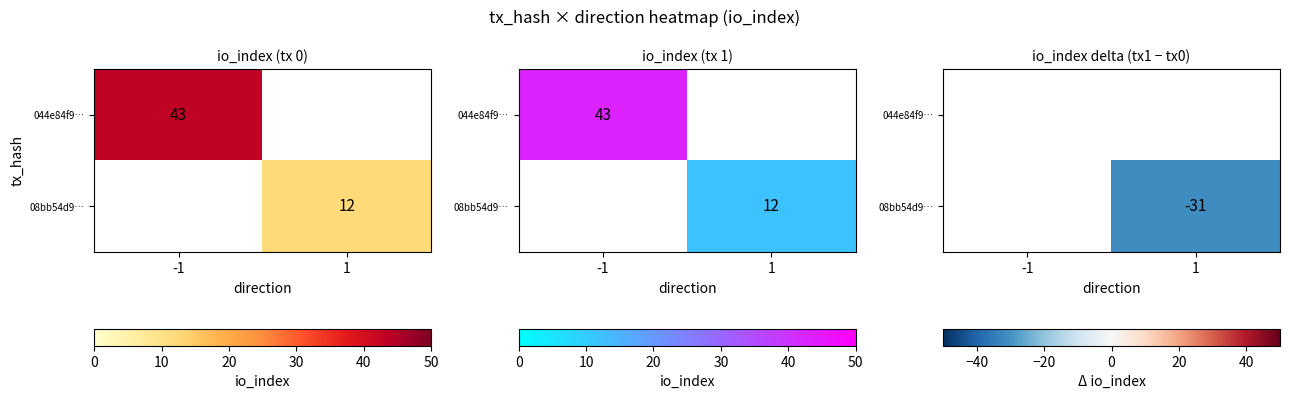

List the series in order of their peak value, highest first.

044e84f9…, 08bb54d9…